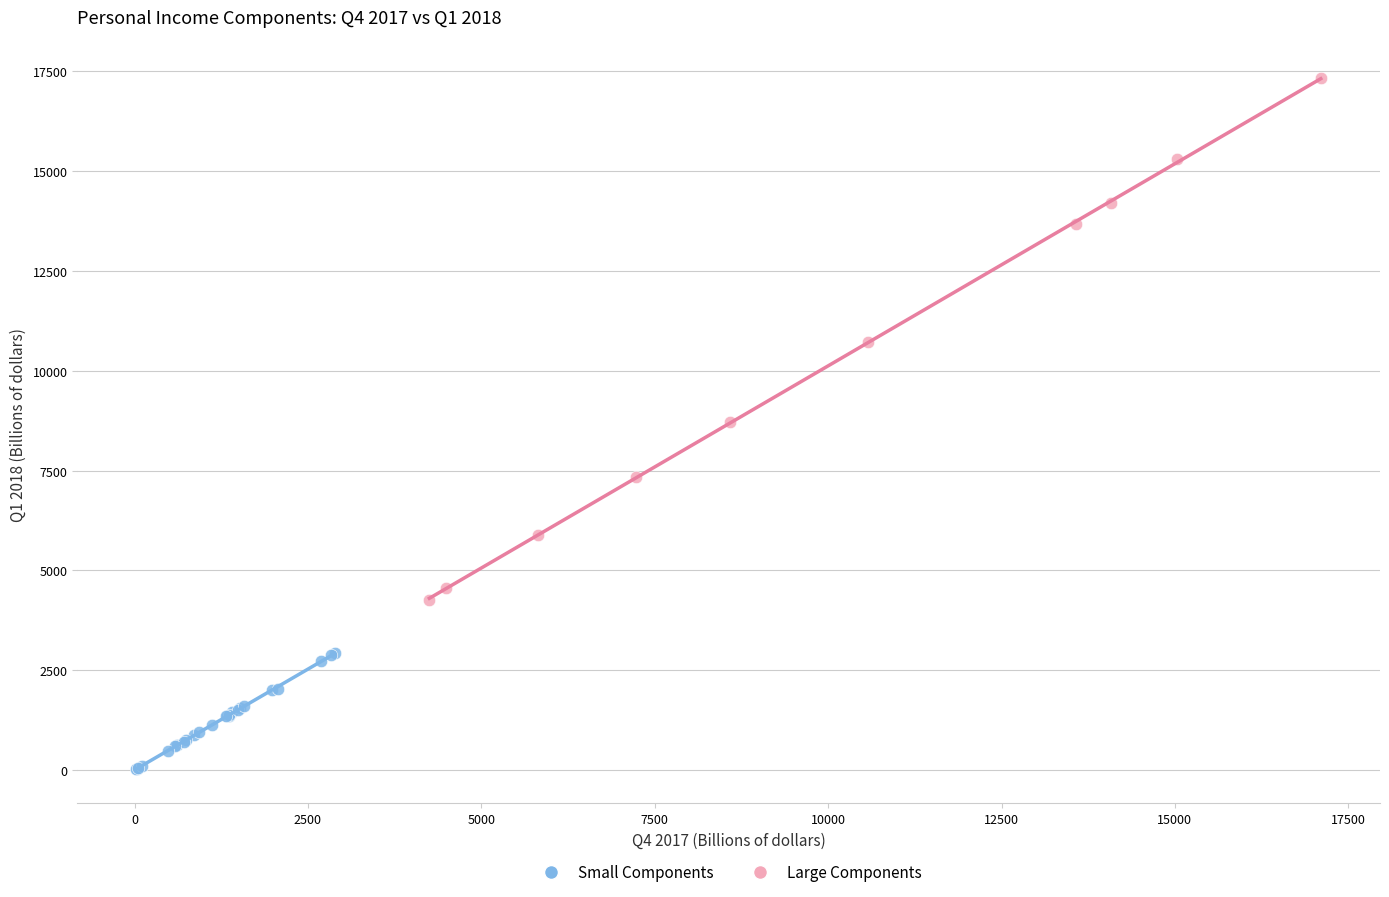

Which series reaches the maximum Y coordinate?

Large Components